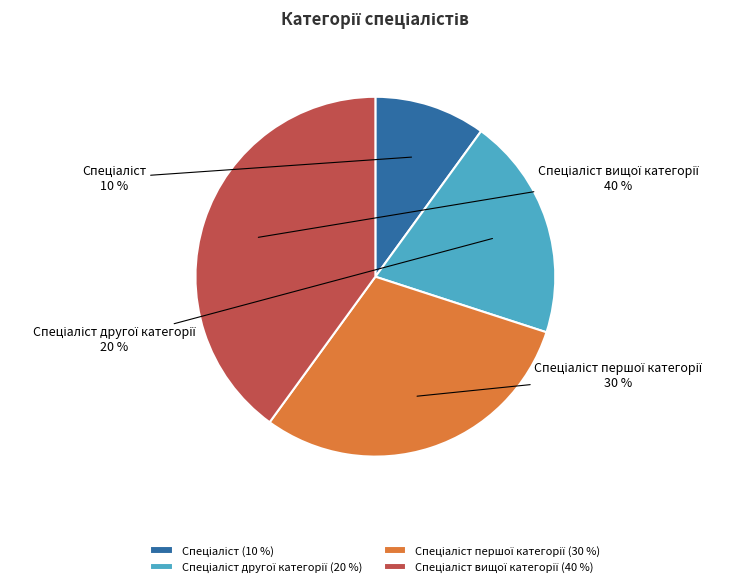

Count the number of slices in the pie.

4